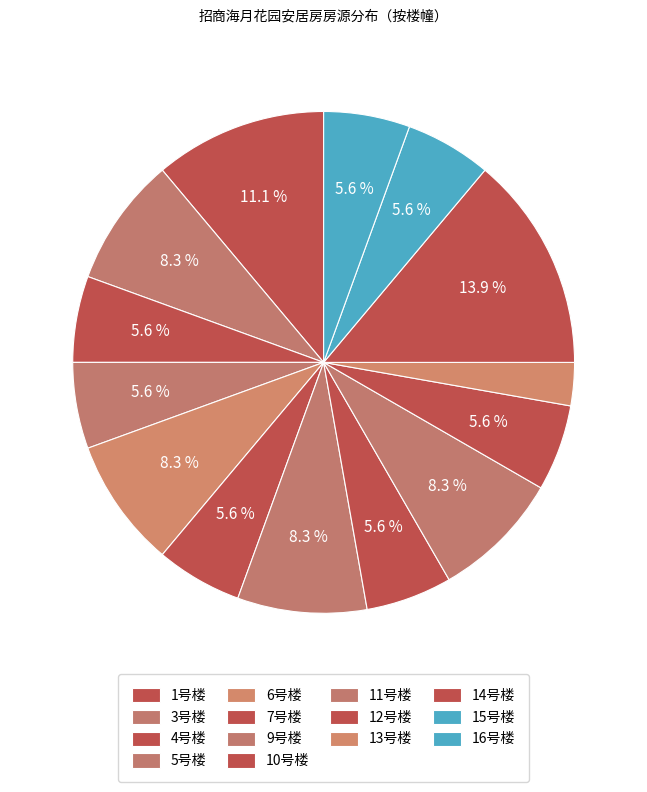

Approximately how many times larger is the value at 1号楼 compared to 7号楼?

2.0